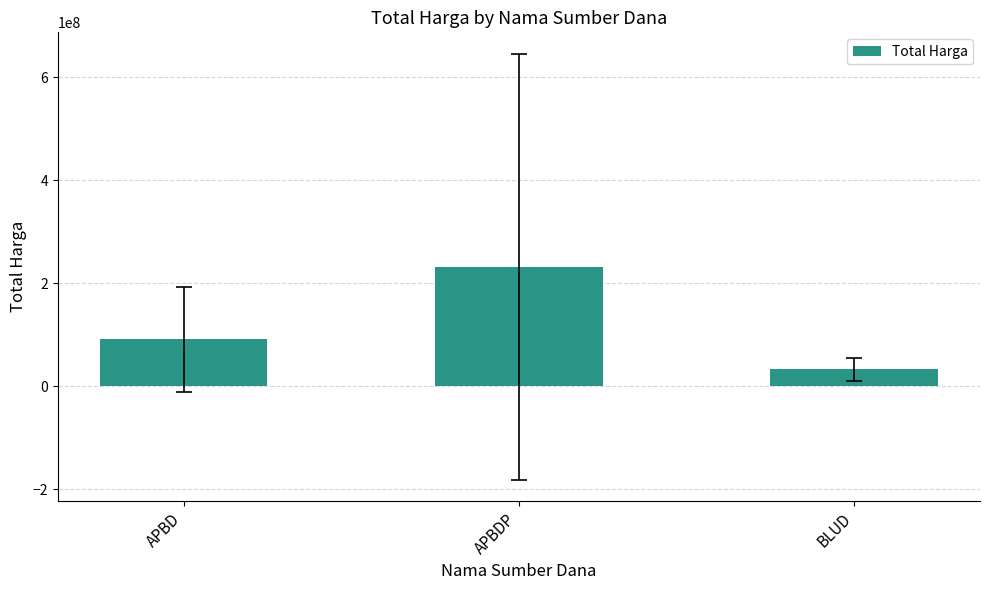

Is it true that the value at APBDP is 68873998.7?

False